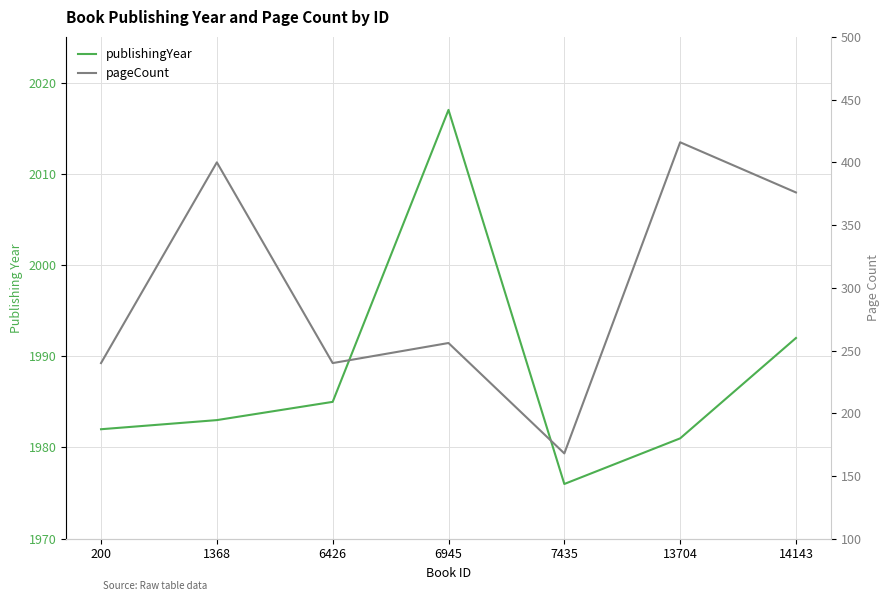

Which series has the largest total across all categories?

publishingYear